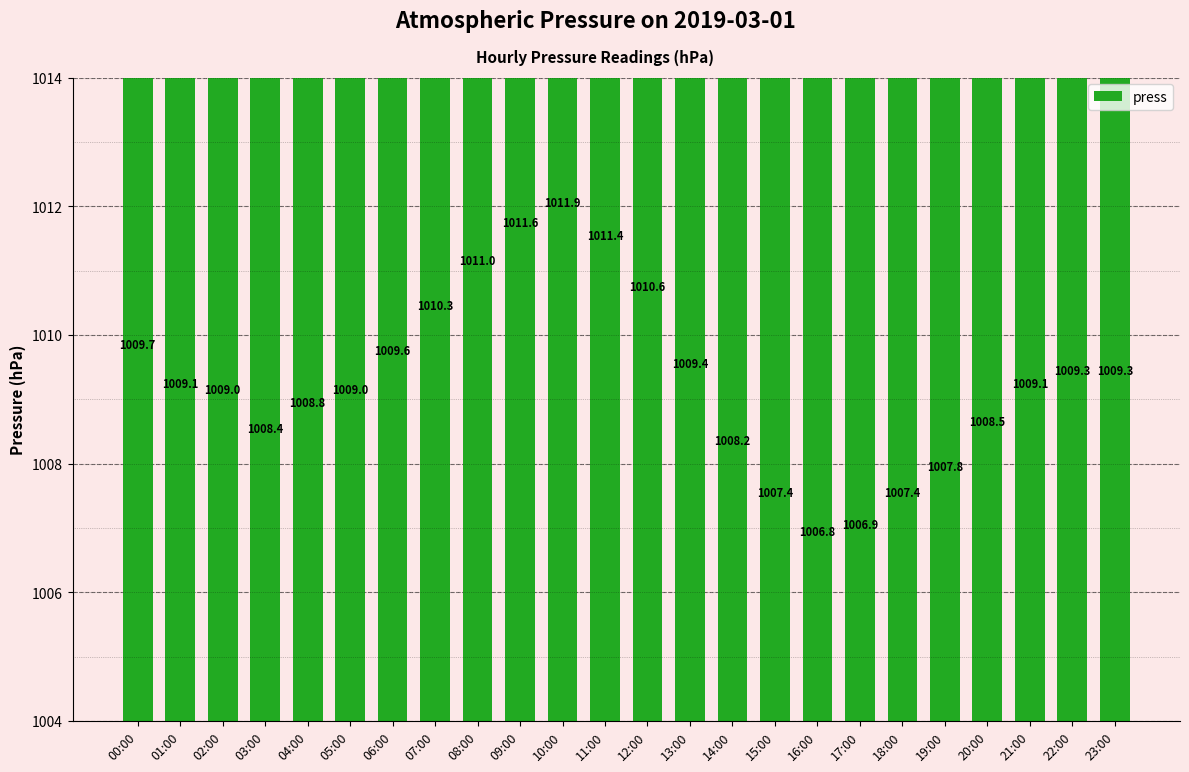

What is the value of the 24th bar from the left?

1009.3